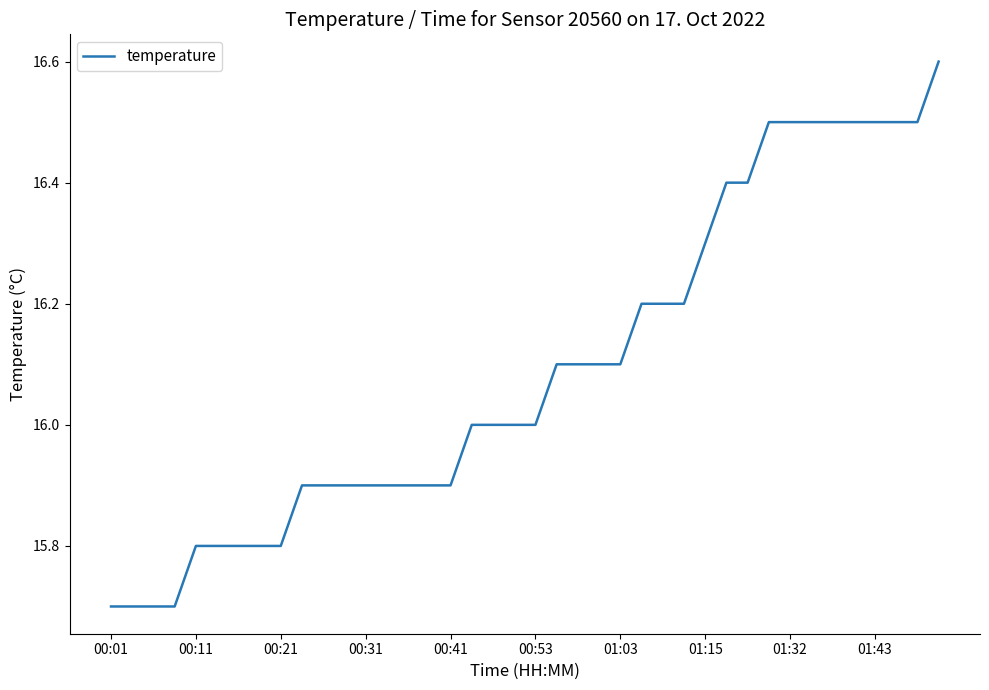

What is the average value?

16.1